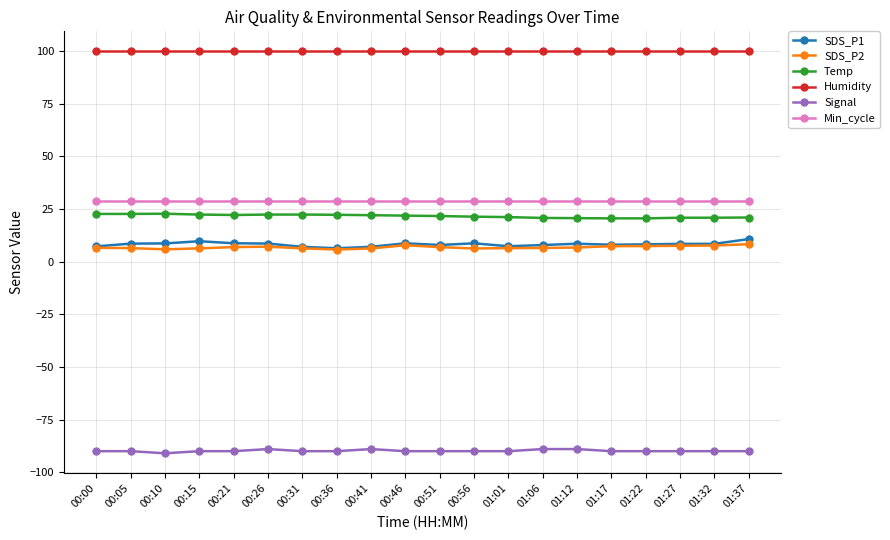

What is the difference between the highest and lowest values at 00:26?

188.9